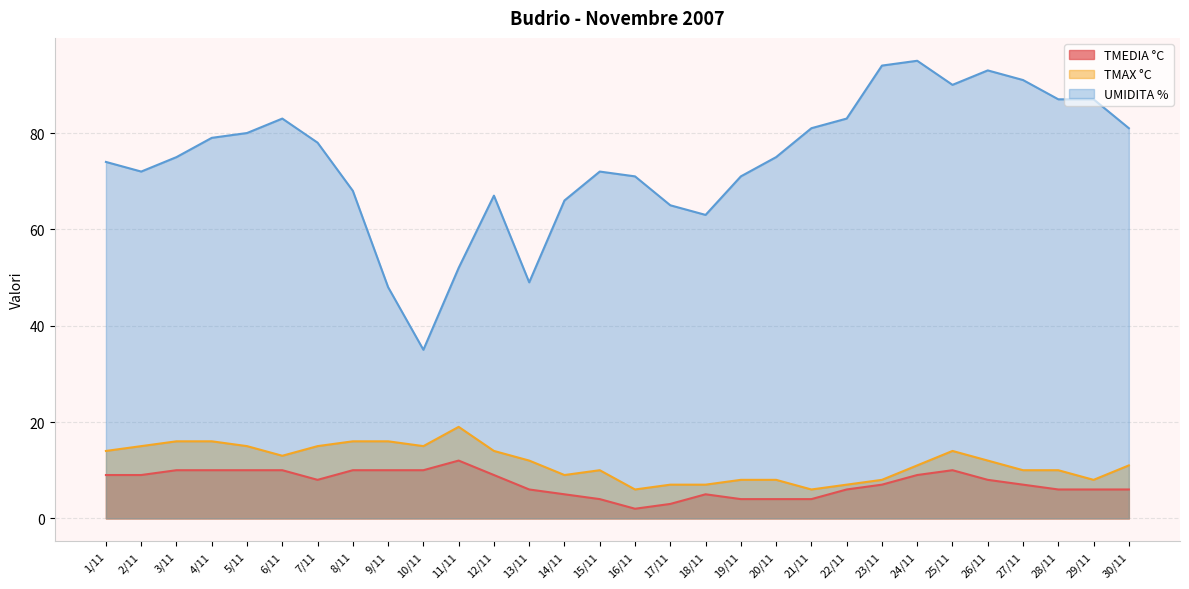

Where does the TMEDIA °C series first go above 8?

1/11